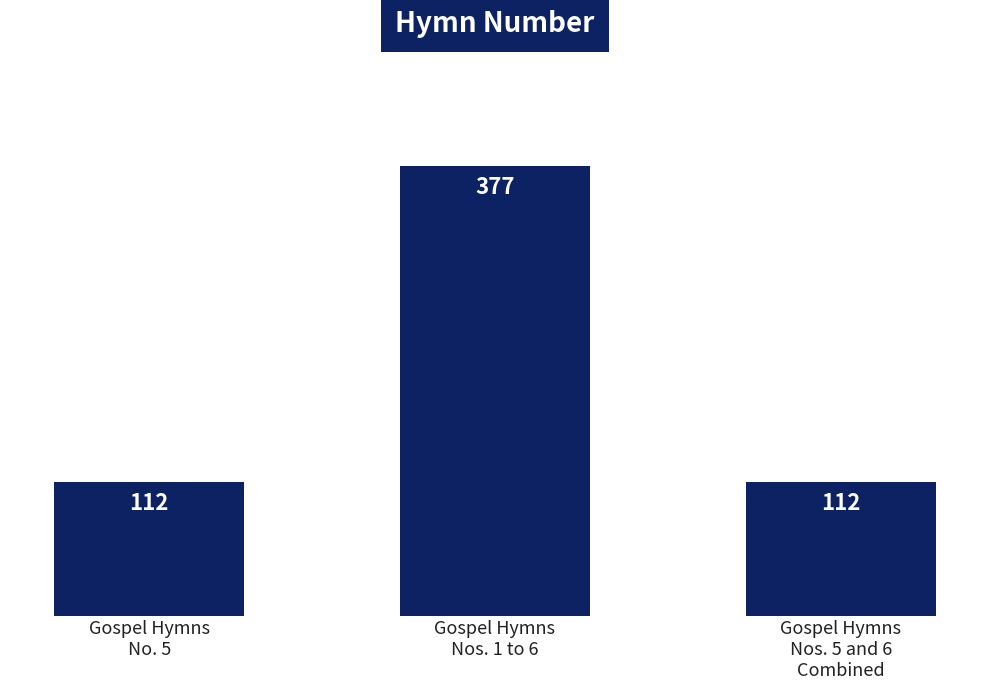

Which category has the highest value across all series?

Gospel Hymns
Nos. 1 to 6